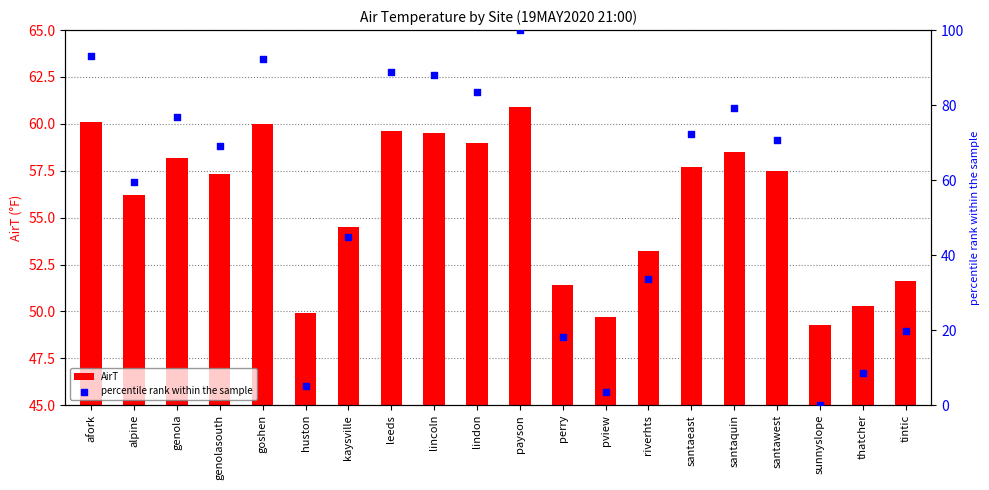

At which category is the sum across all series the highest?

payson